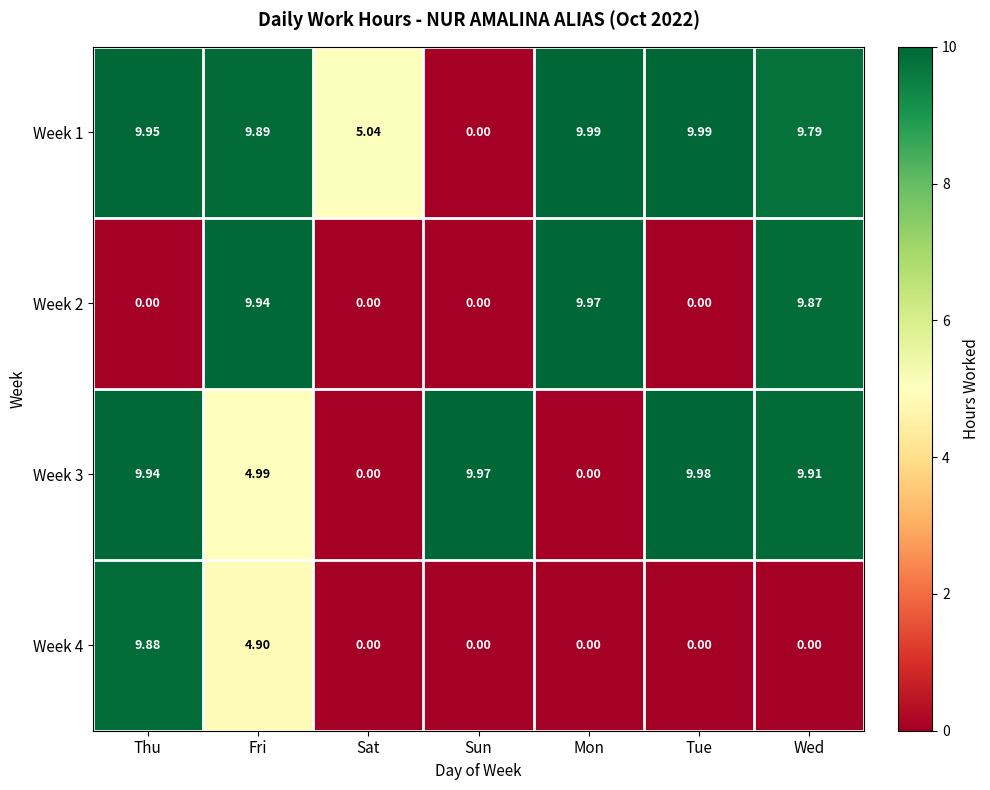

Which series has the largest total across all categories?

Week 1